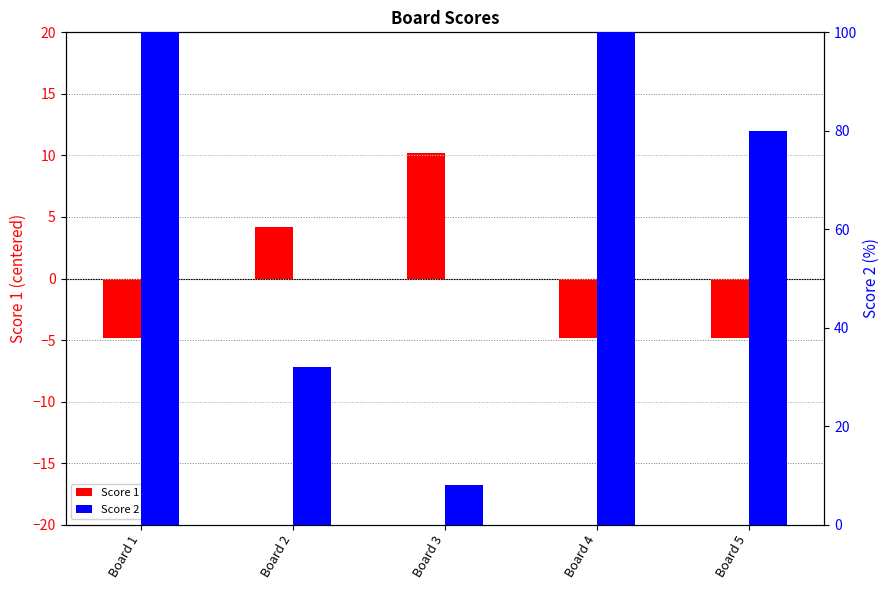

Count the Score 2 (%) values in the range 32 to 100.

4